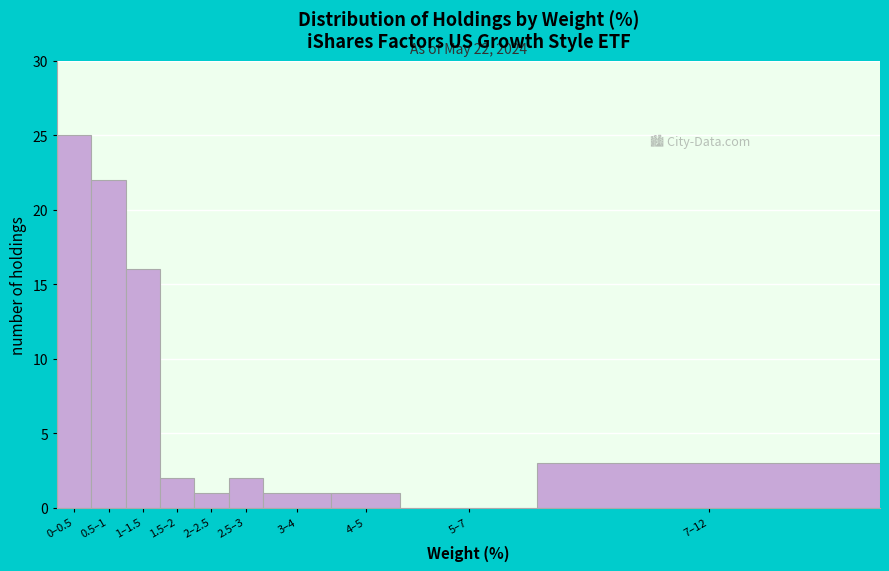

Reading right to left, extract all data points from this chart.

7–12=3	5–7=0	4–5=1	3–4=1	2.5–3=2	2–2.5=1	1.5–2=2	1–1.5=16	0.5–1=22	0–0.5=25